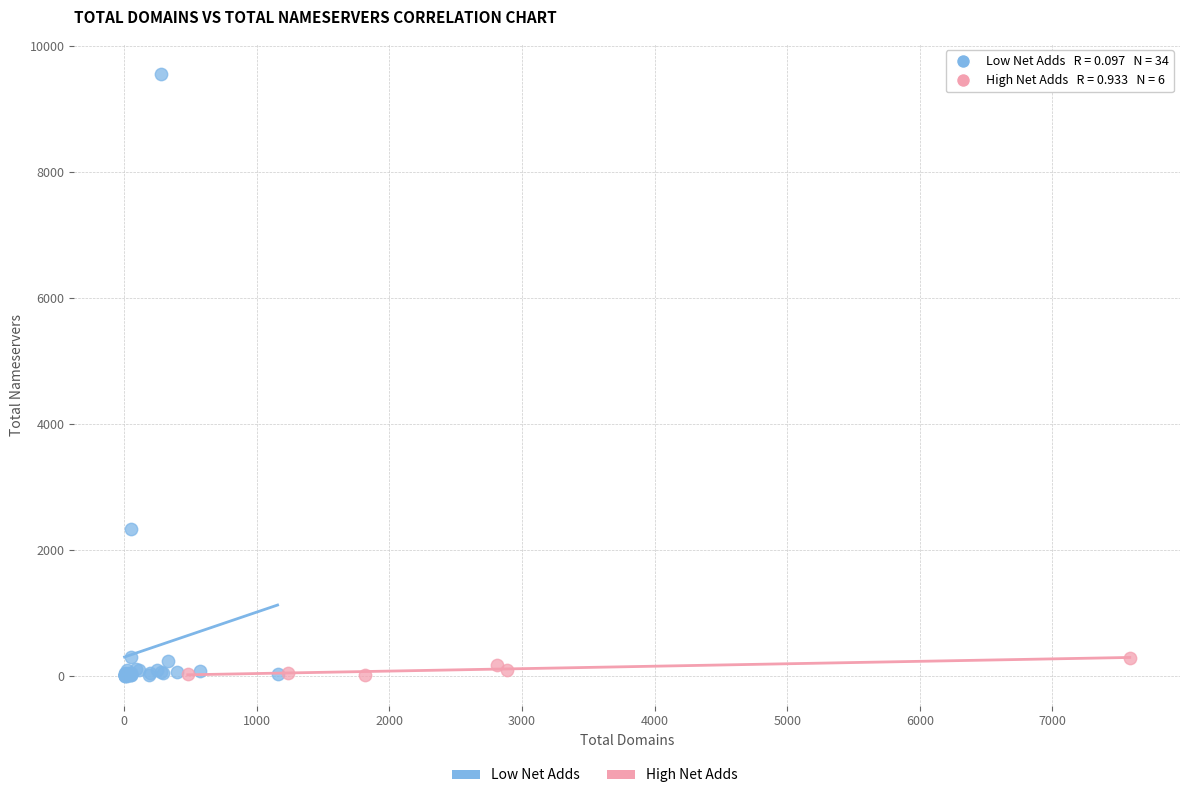

Which series reaches the maximum Y coordinate?

Low Net Adds